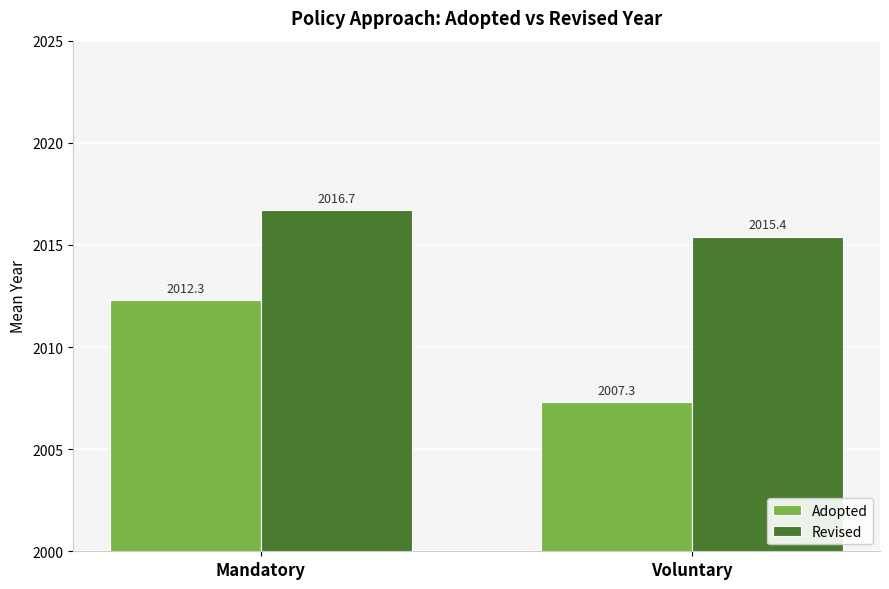

Reading left to right, list all the values displayed in this chart.

Adopted: 2012.3	2007.3
Revised: 2016.7	2015.4